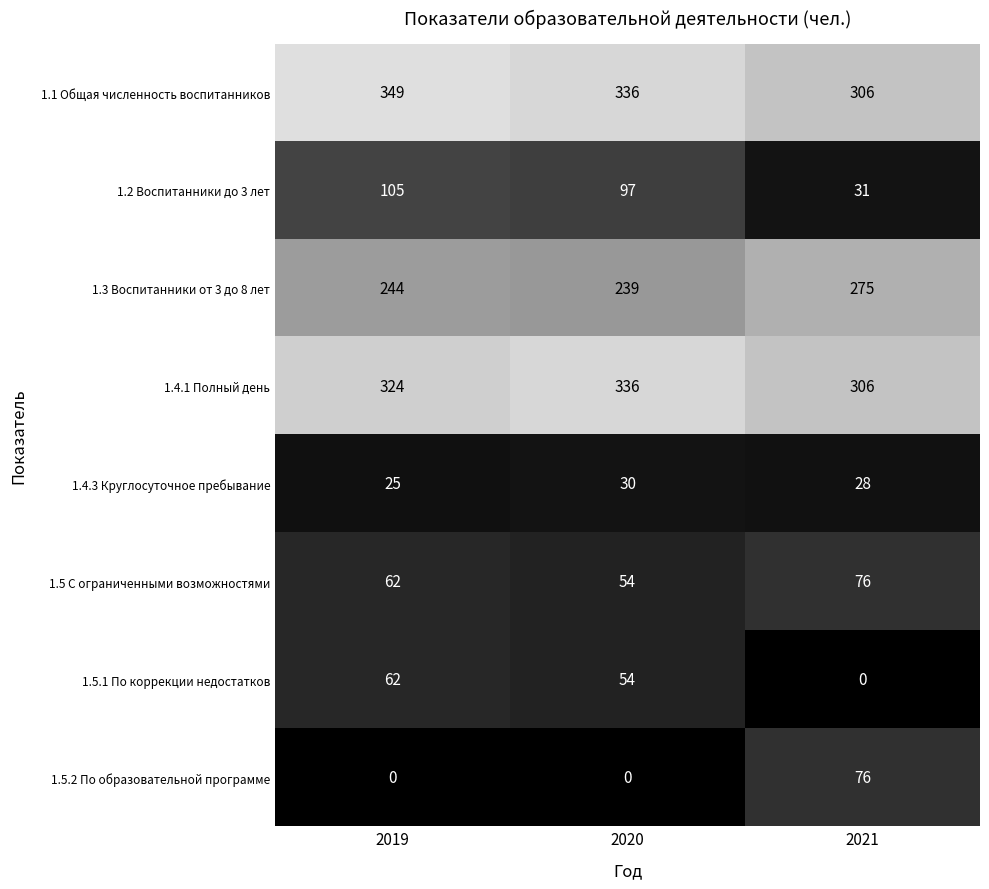

Rank the categories by 1.4.1 Полный день value from lowest to highest.

2021, 2019, 2020